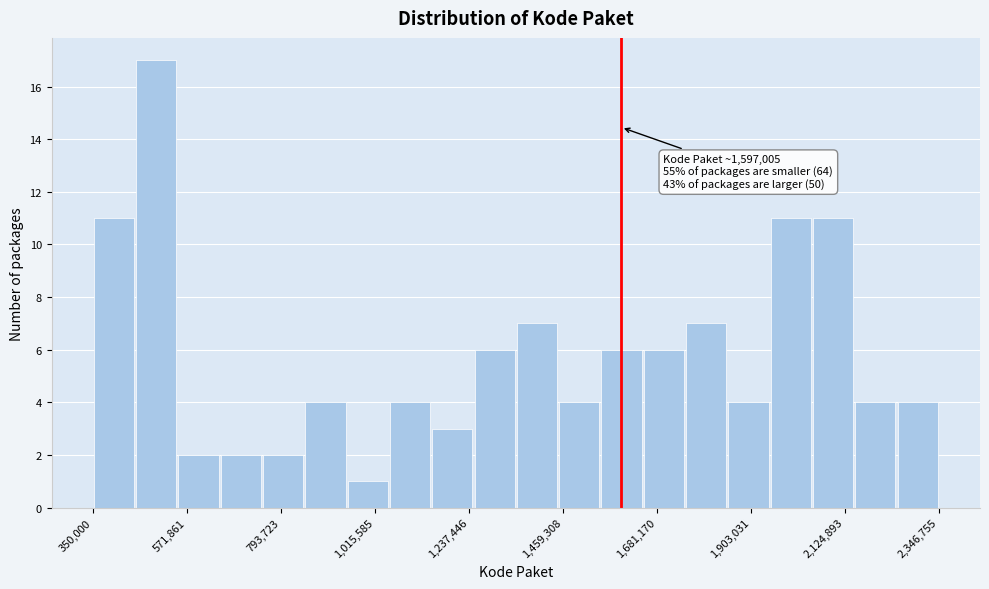

Around what value on the x-axis is the tallest bar? Give the approximate position of its centre, as read against the axis.

500000